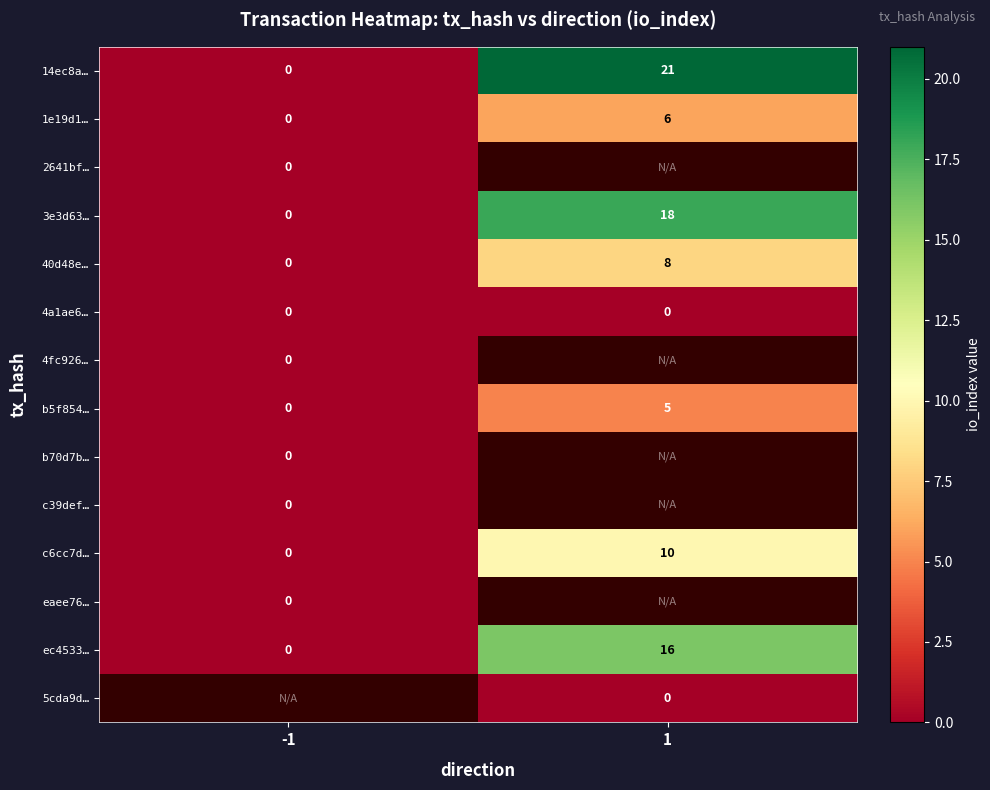

List the labels in order of 14ec8a… value, largest first.

1, -1